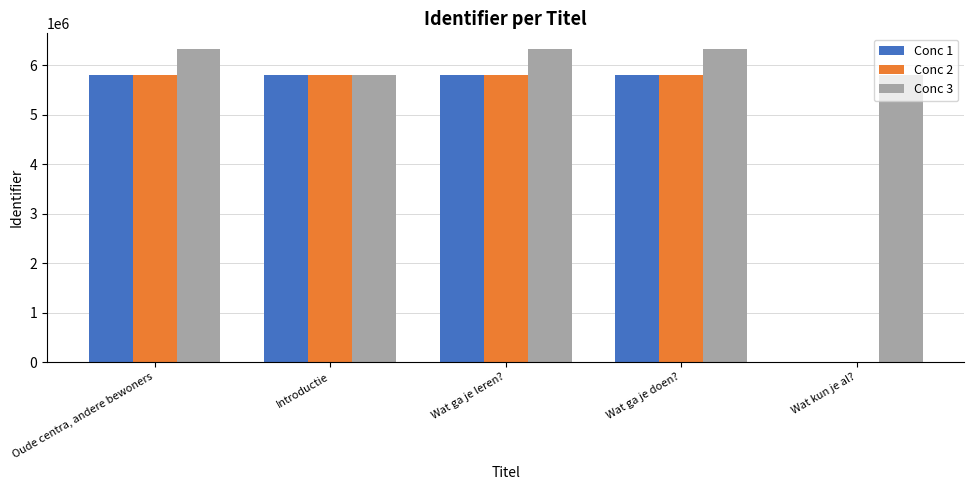

What is the sum of the Conc 3 values at Wat ga je leren? and Wat ga je doen??

12655790